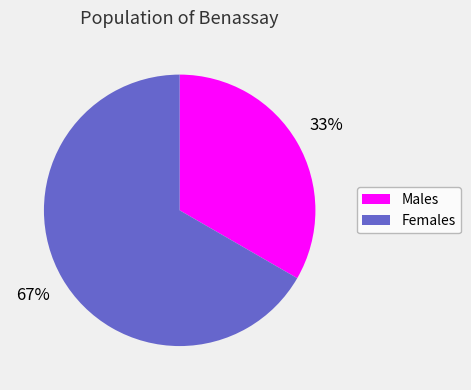

To the nearest percent, what percentage of the pie is Females?

67%